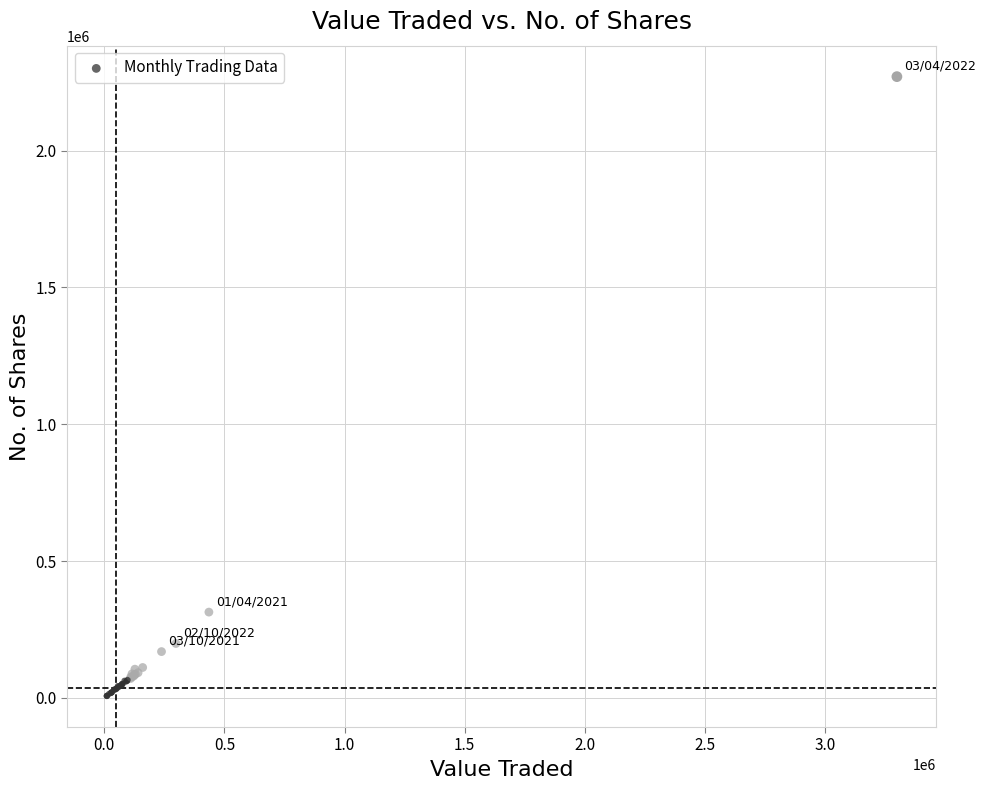

What Y value in the scatter plot is closest to 1138562?

313571